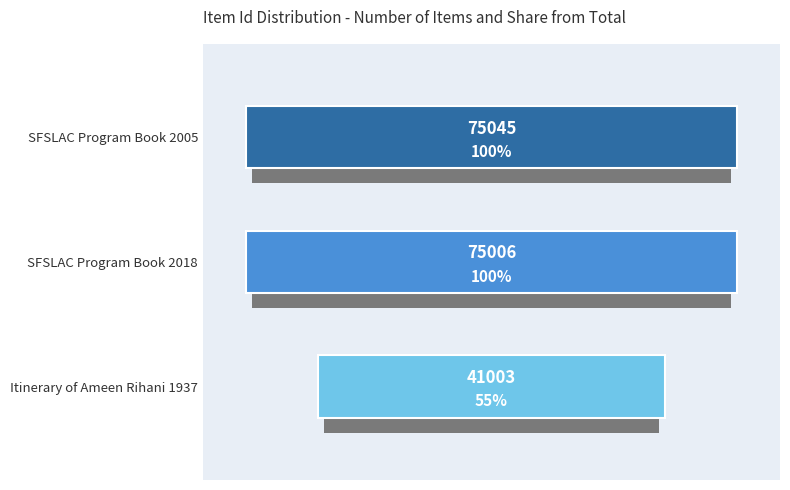

How many series are shown in this chart?

1